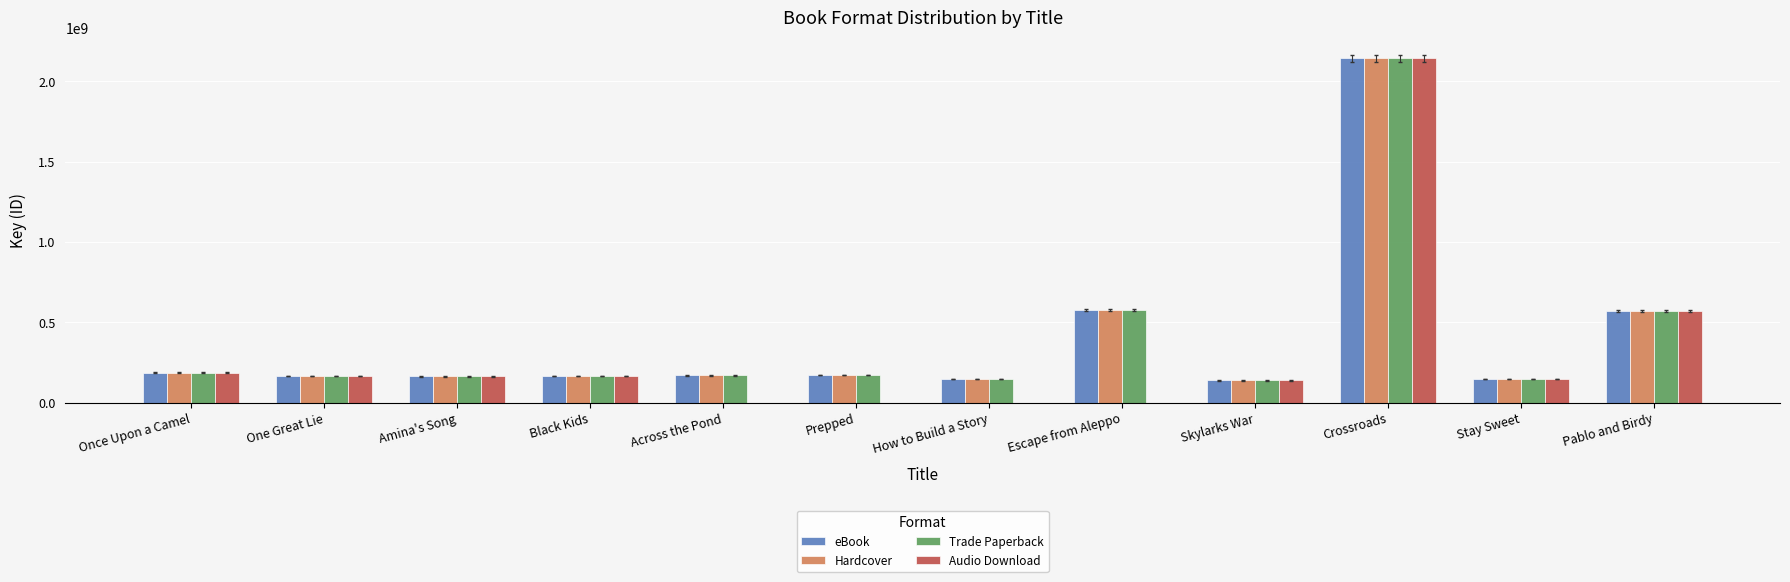

Is the value of eBook at Skylarks War greater than the value of Trade Paperback at Skylarks War?

No